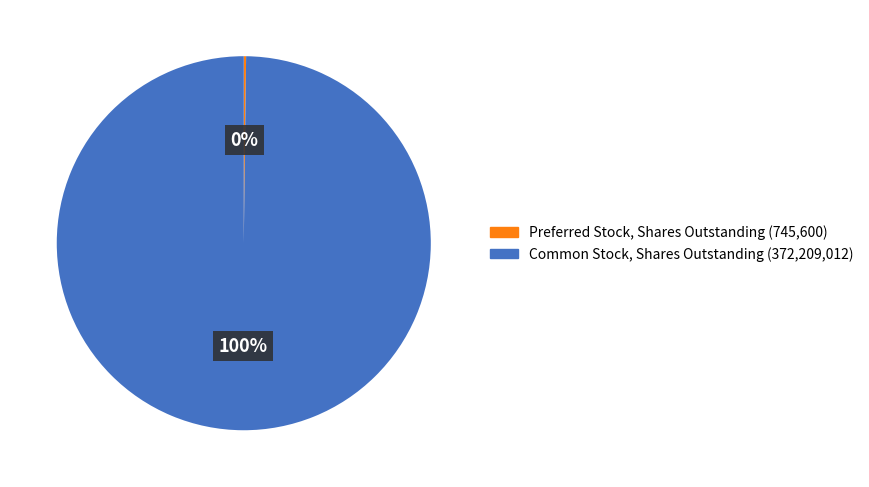

To the nearest percent, what is the average slice percentage?

50%